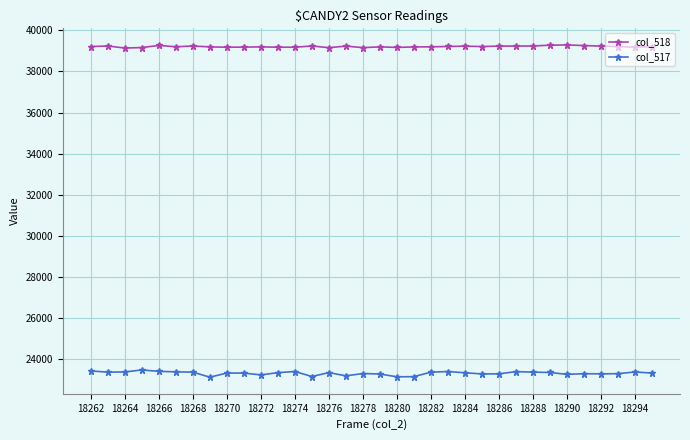

List the series in order of their overall mean, highest first.

col_518, col_517